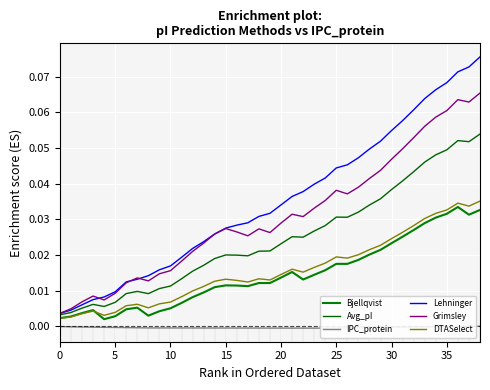

Is it true that DTASelect equals 0.0 at 5?

False